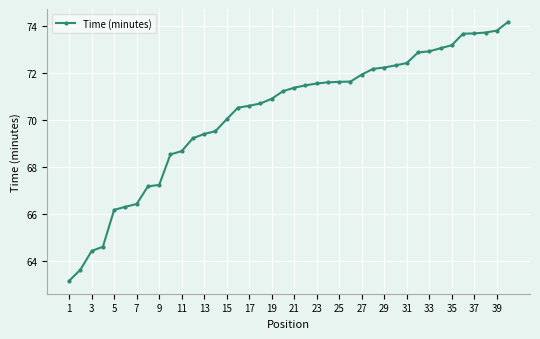

What is the greatest value displayed?

74.2